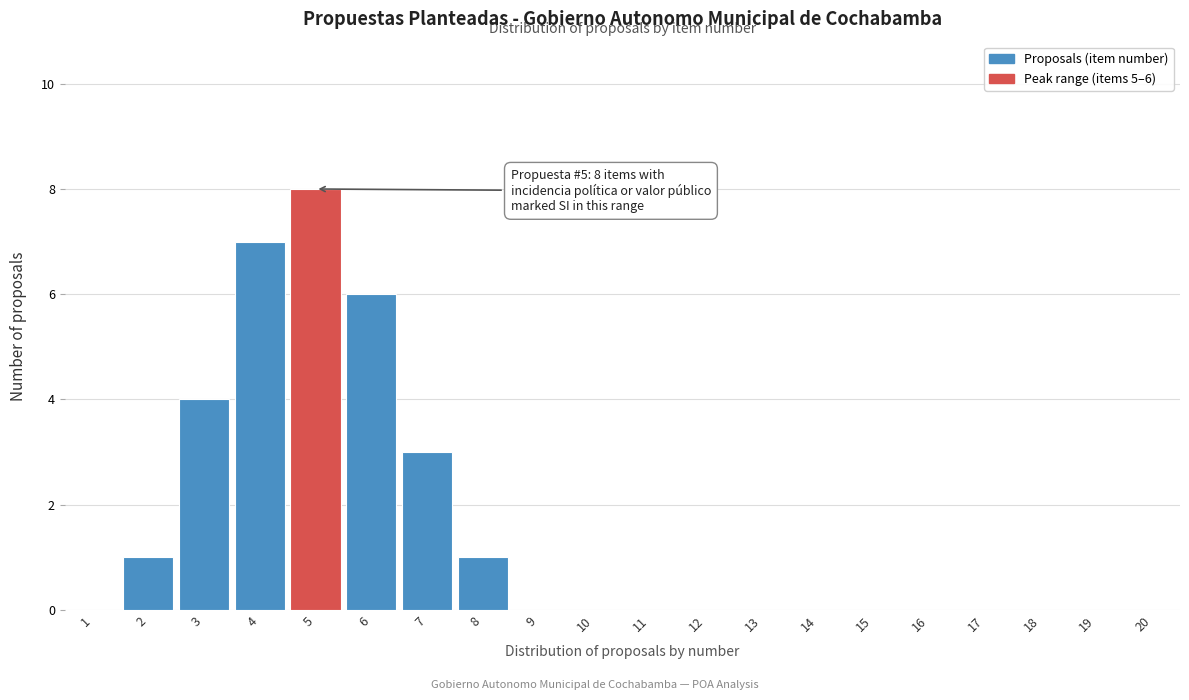

Reading right to left, transcribe all the data shown in this chart.

20=0	19=0	18=0	17=0	16=0	15=0	14=0	13=0	12=0	11=0	10=0	9=0	8=1	7=3	6=6	5=8	4=7	3=4	2=1	1=0